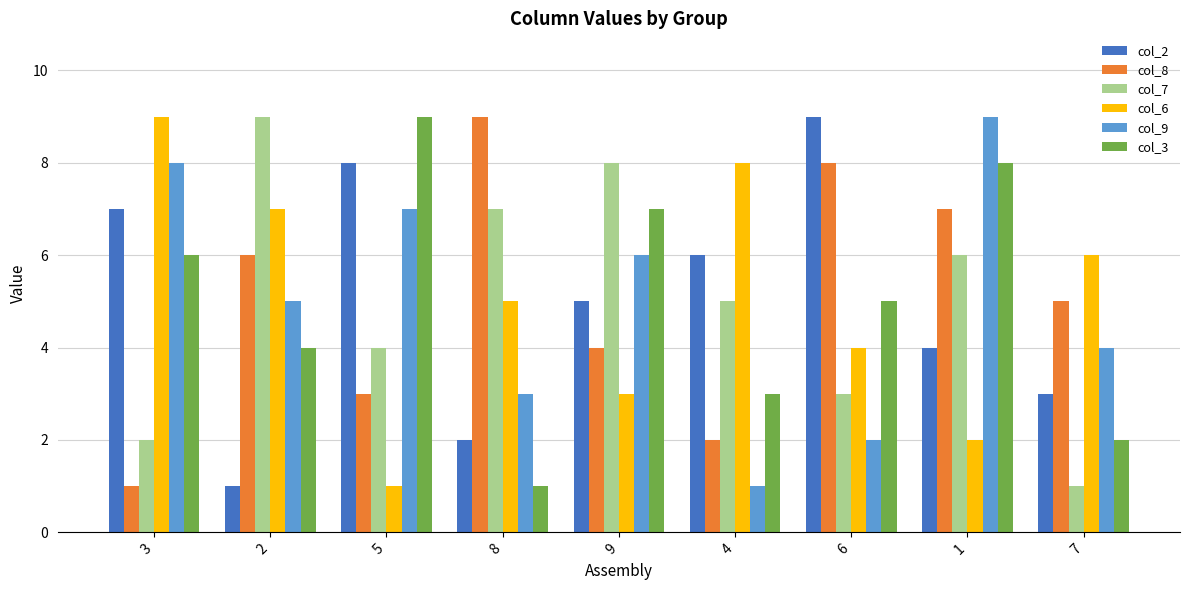

At which category is the sum across all series the highest?

1